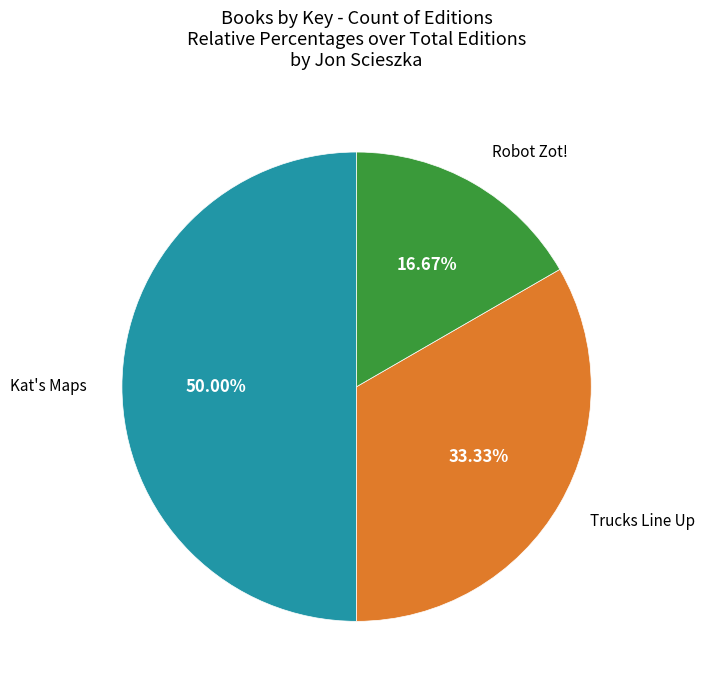

To the nearest percent, what is the average slice percentage?

33%